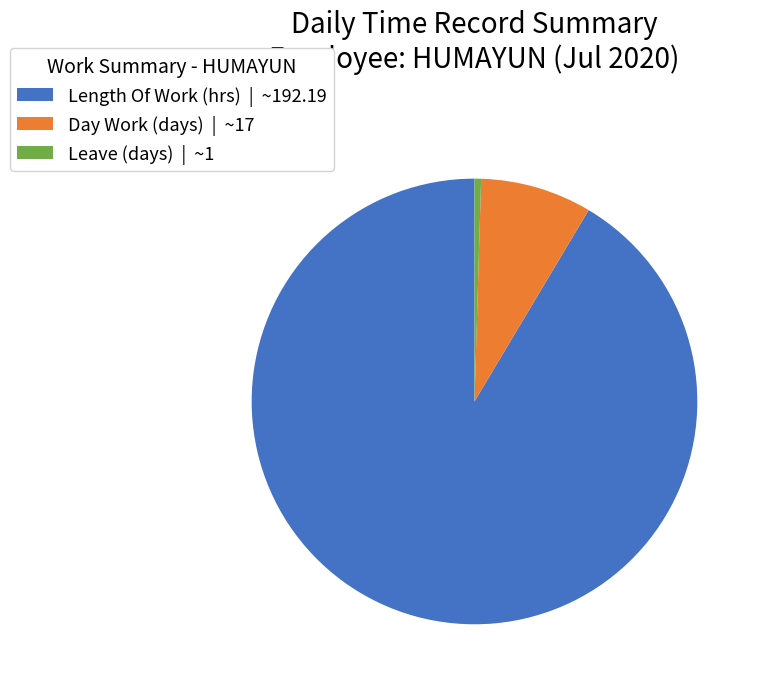

Approximately how many times larger is the value at Length Of Work compared to Leave?

192.2